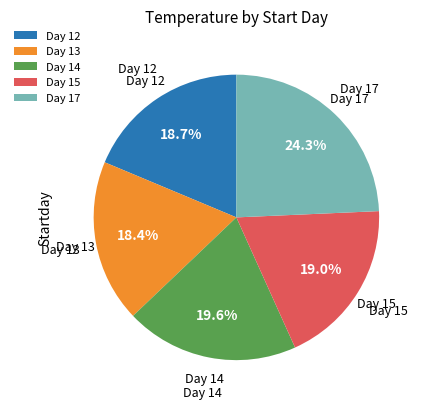

What is the total percentage of Day 12 and Day 17?

43.0%